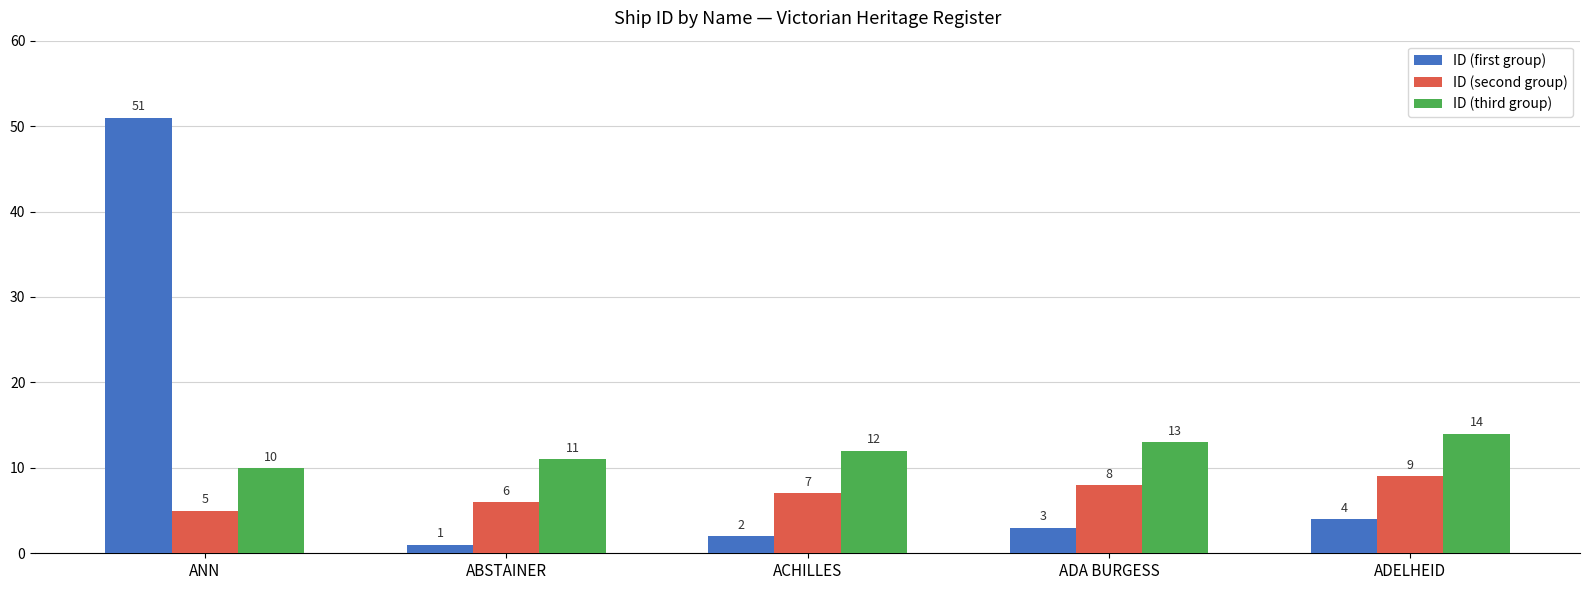

What is the average value of the ID (second group) series?

7